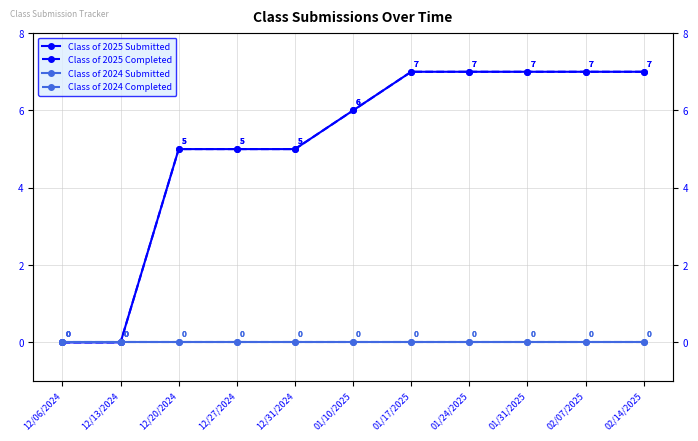

Which series has the largest total across all categories?

Class of 2025 Submitted